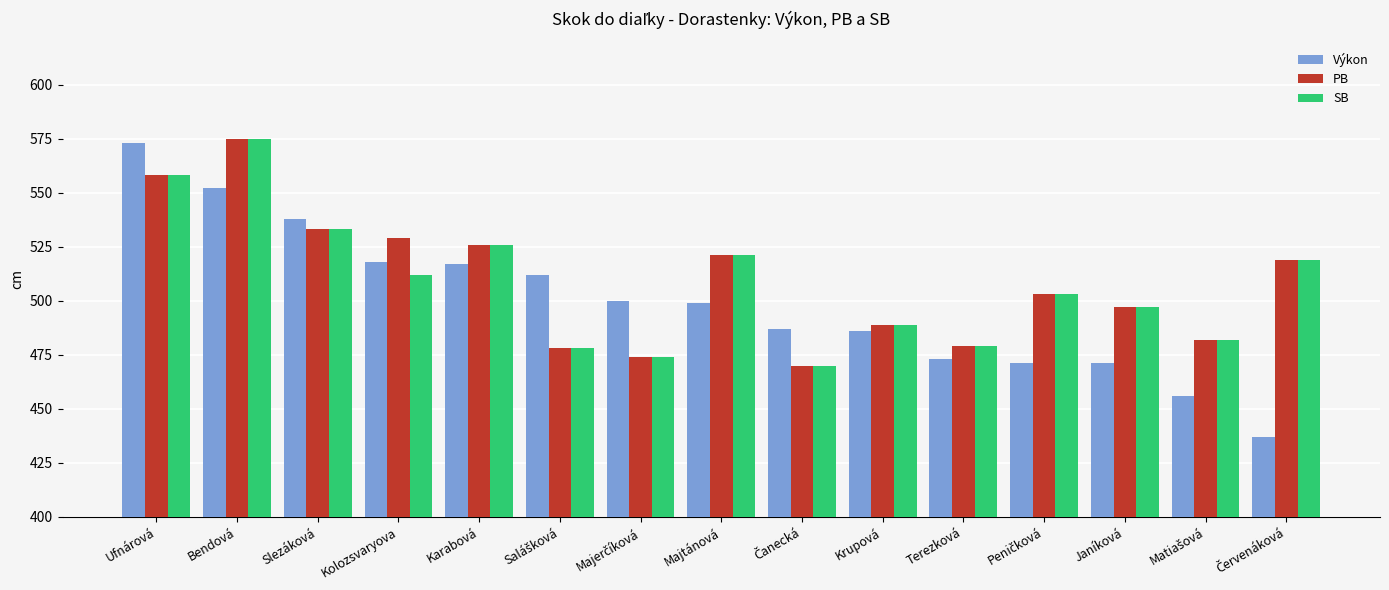

What is the approximate value of Výkon at Majtánová, to the nearest 50?

500